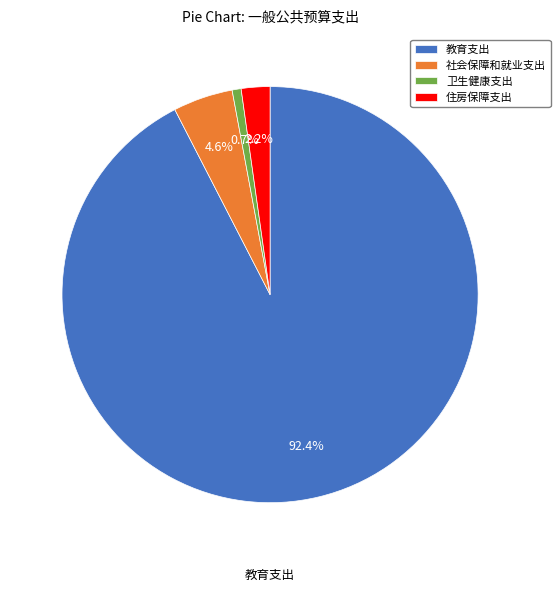

Does 教育支出 account for over 50% of the chart?

Yes